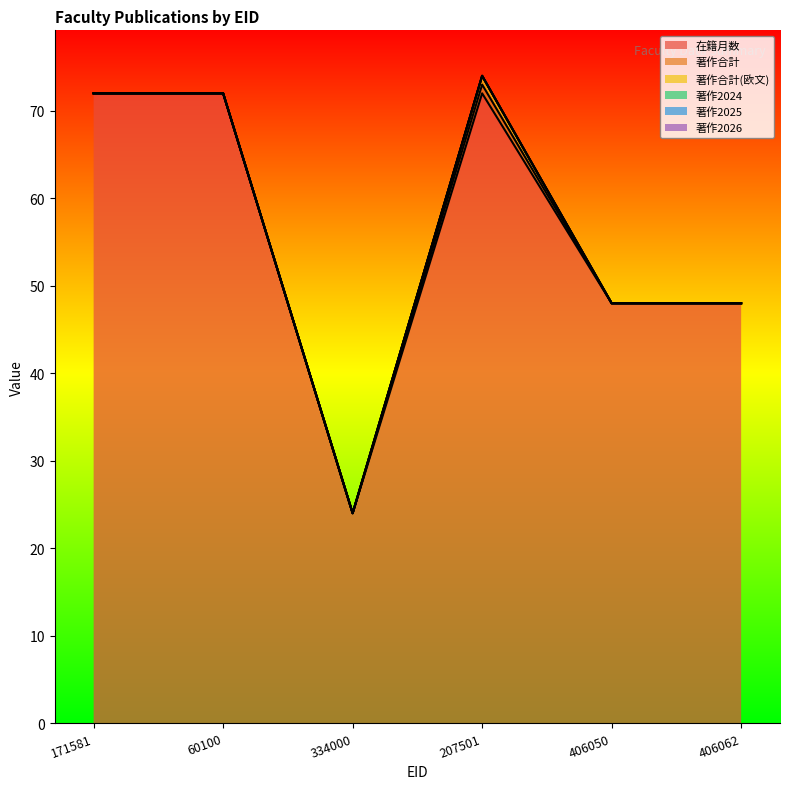

What is the difference between the highest and lowest values at 406050?

48